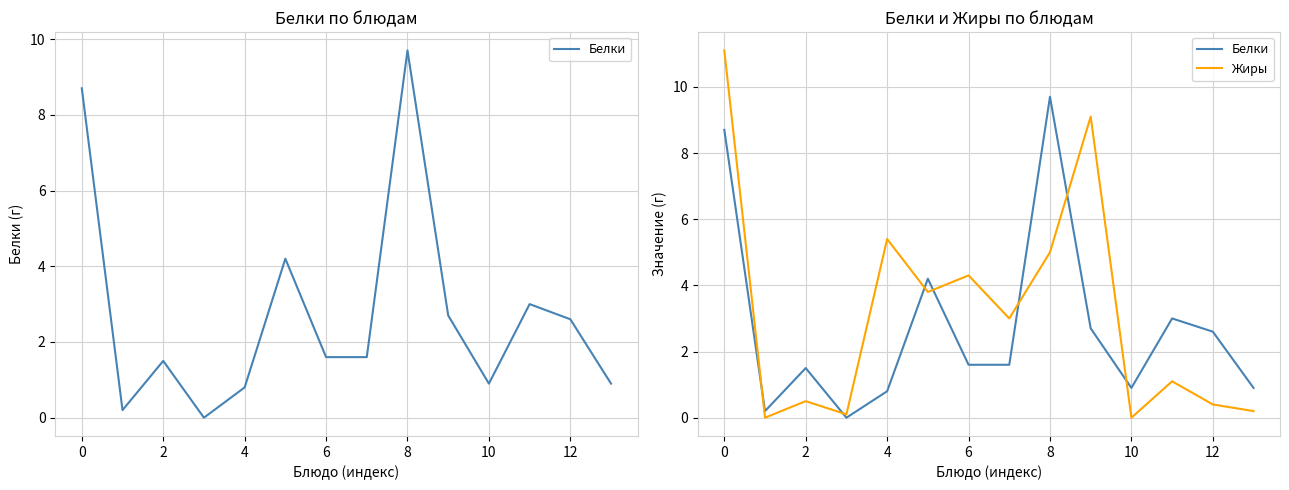

Which series has the widest spread of values?

Жиры